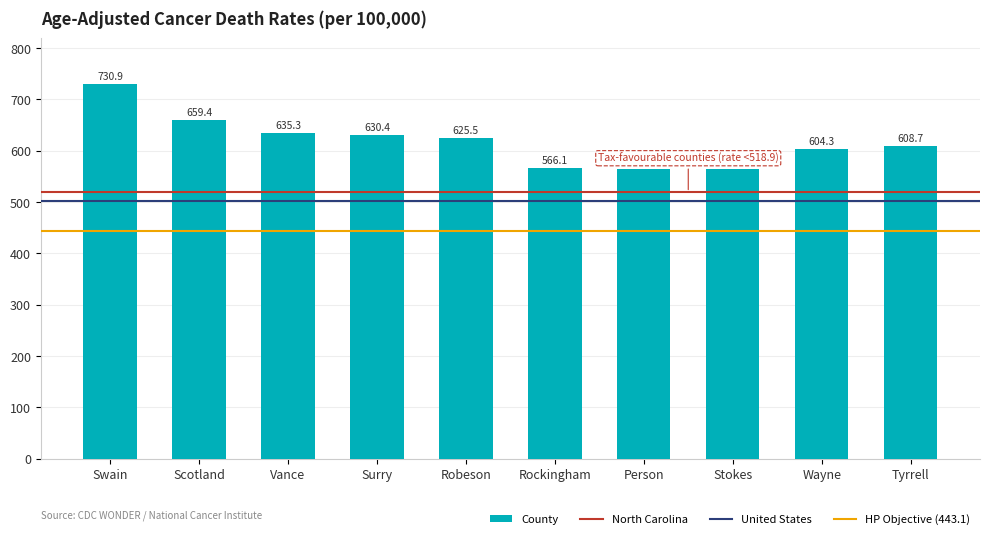

At which category does the chart reach its peak across all series?

Swain